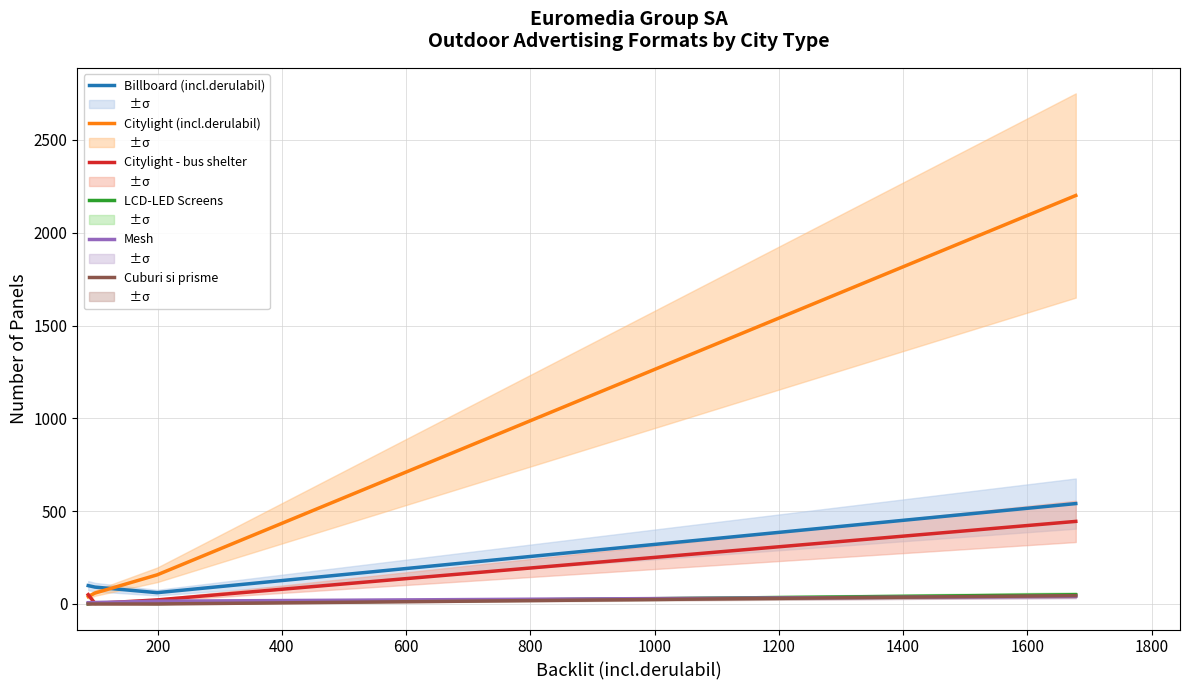

What is the difference between the Citylight - bus shelter values at 0 and 400?

28